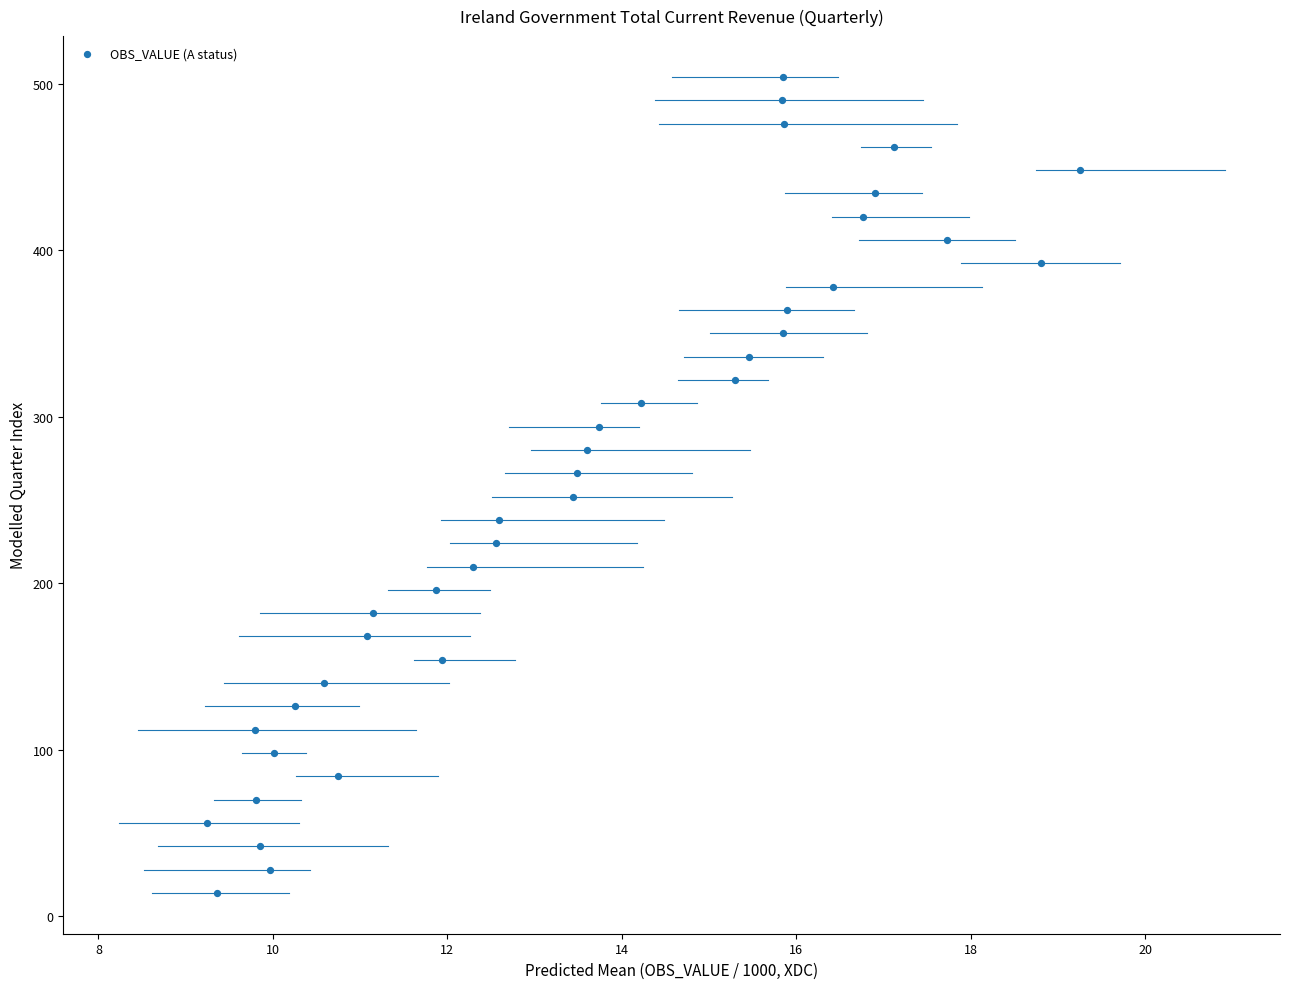

What is the range of Y values (max minus min)?

490